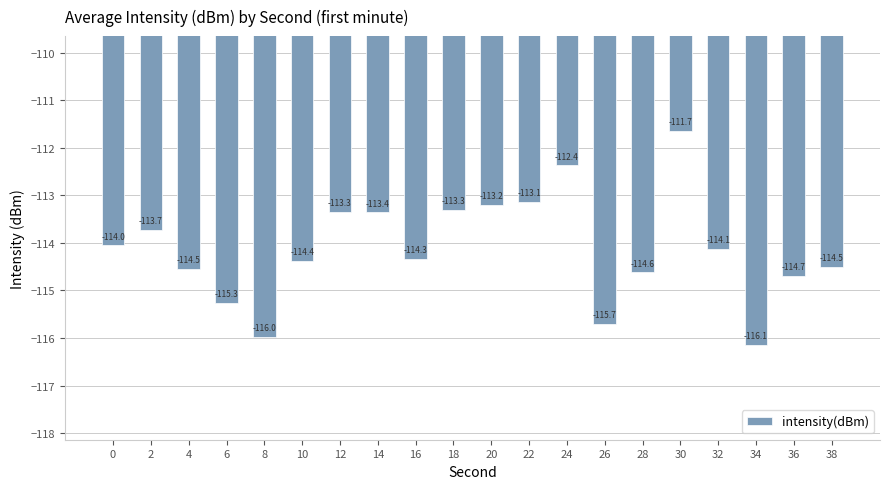

At which label does the data first exceed -114?

2